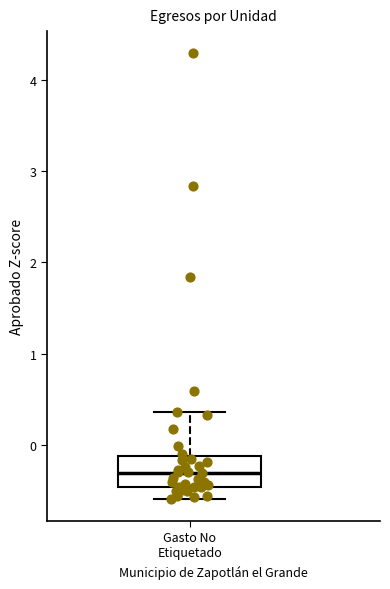

Read this box plot against the y-axis: the position of the median line, the range covered by the box, and the ends of both whiskers. The values are not printed on the chart, so give them approximately, as read against the axis.

median -0.3, box -0.5 to -0.1, whiskers -0.6 to 0.4